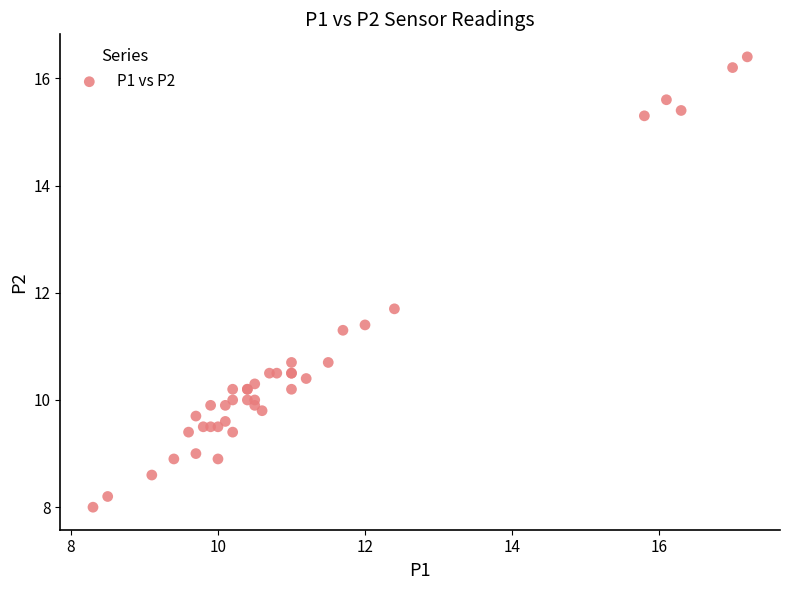

What Y value in the scatter plot is closest to 12?

11.7